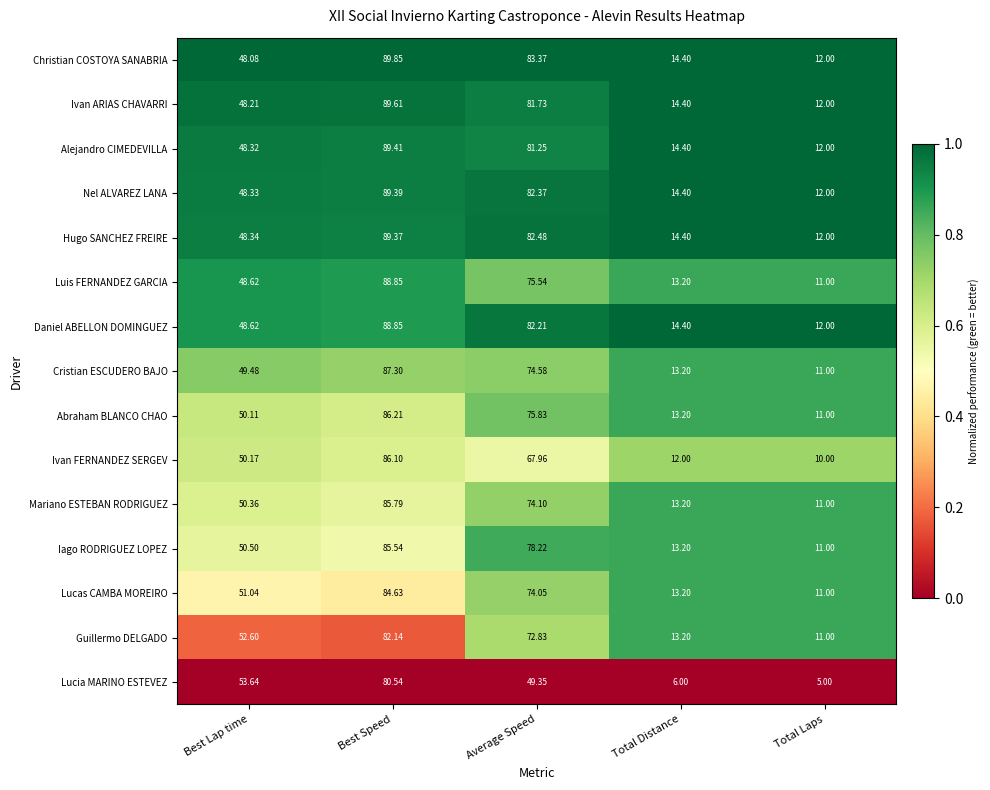

List the labels in order of Cristian ESCUDERO BAJO value, largest first.

Best Speed, Average Speed, Best Lap time, Total Distance, Total Laps